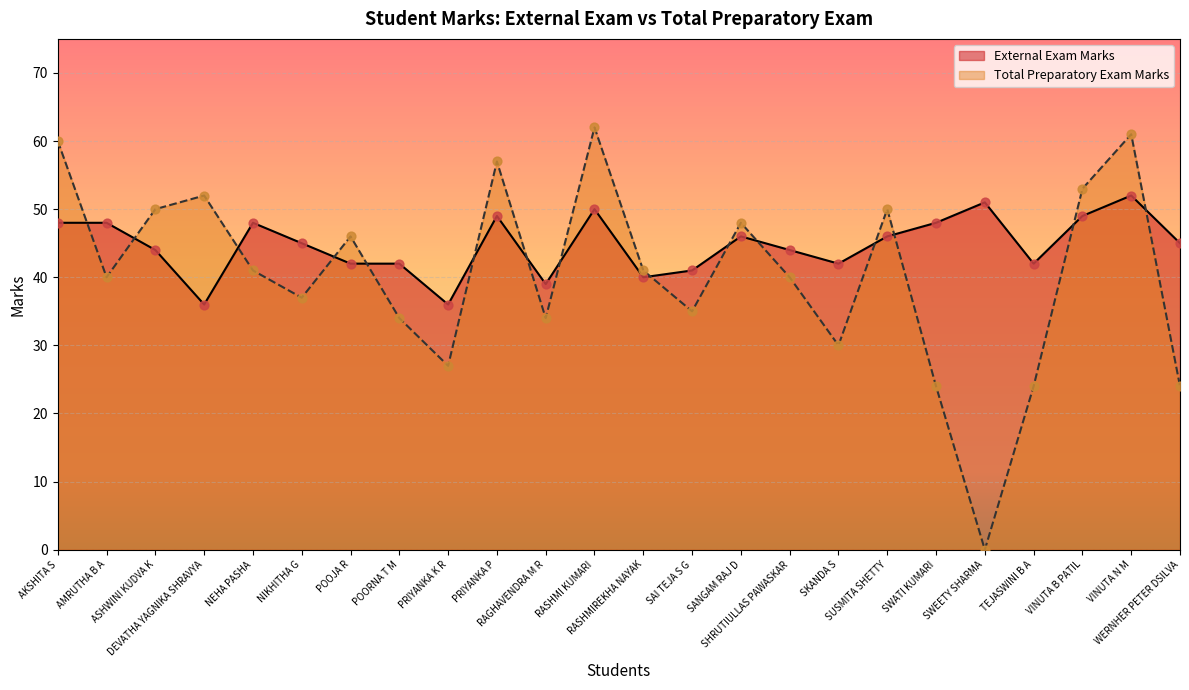

At which category is the sum across all series the highest?

VINUTA N M